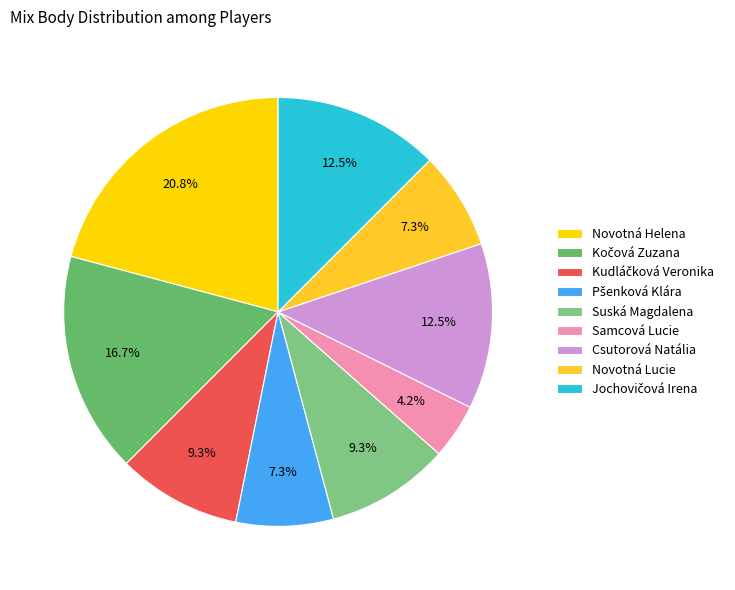

Count the number of slices in the pie.

9